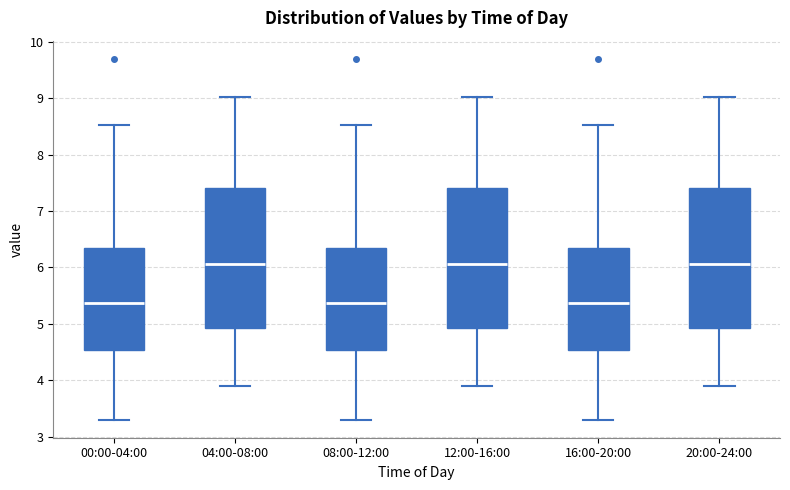

Where is the upper edge of the box for 08:00-12:00 on the y-axis? The values are not printed on the chart, so give them approximately, as read against the axis.

6.3